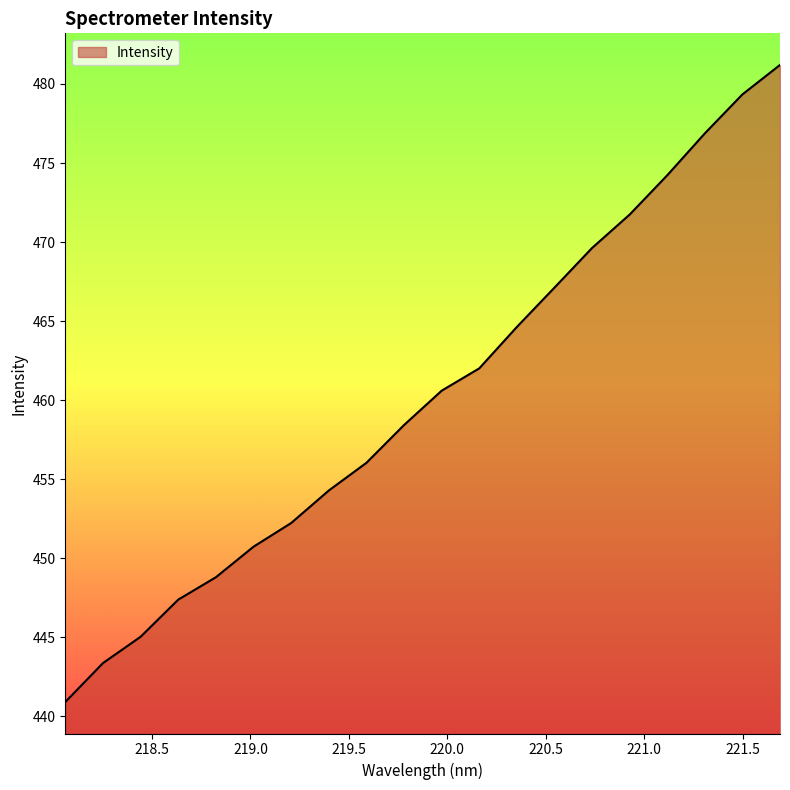

What is the difference between the maximum and minimum values?

40.3